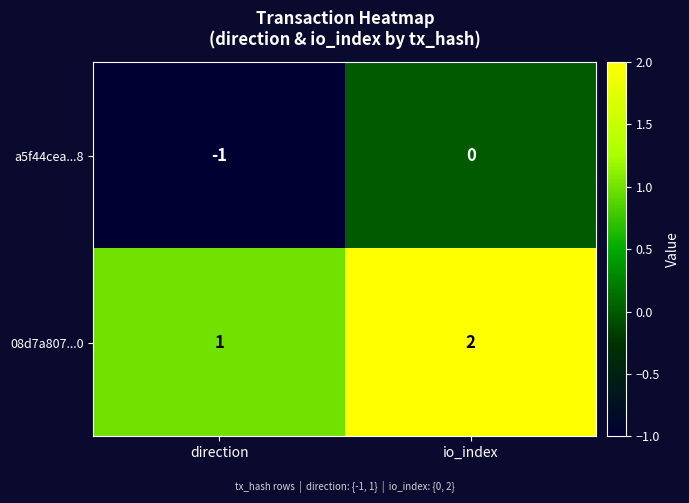

Rank the series by their maximum value, from highest to lowest.

08d7a807...0, a5f44cea...8